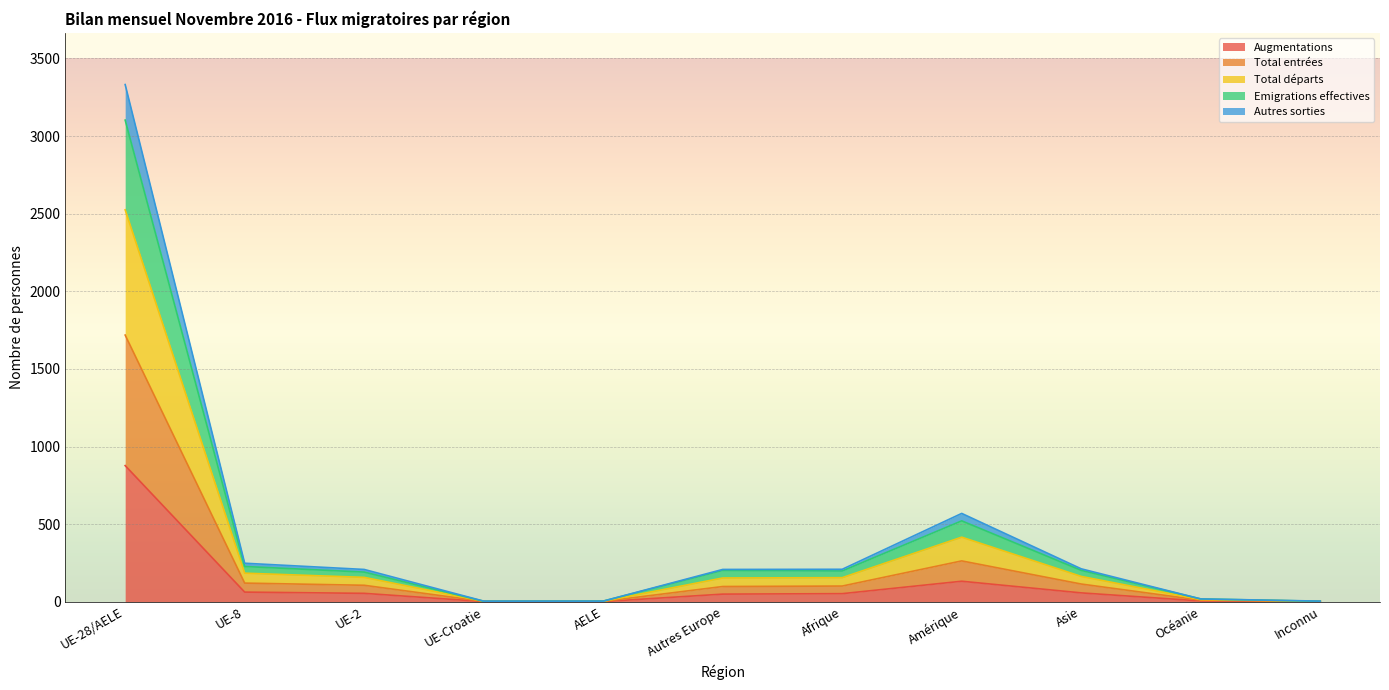

Is the value of Augmentations at UE-8 greater than the value of Autres sorties at Amérique?

No